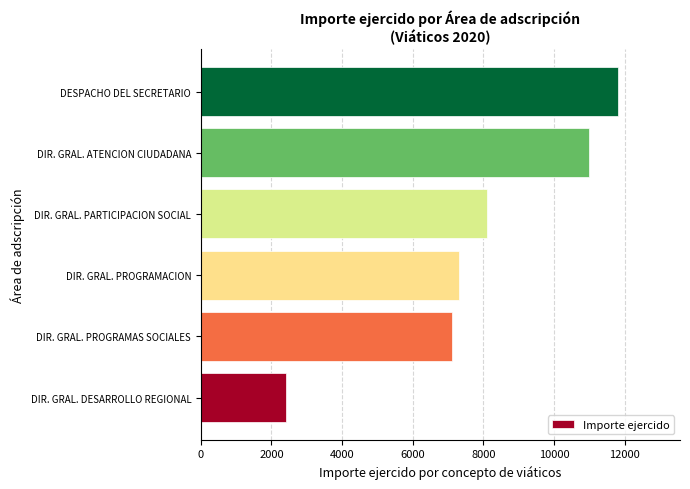

Between DIR. GRAL. DESARROLLO REGIONAL and DIR. GRAL. PARTICIPACION SOCIAL, which is larger?

DIR. GRAL. PARTICIPACION SOCIAL